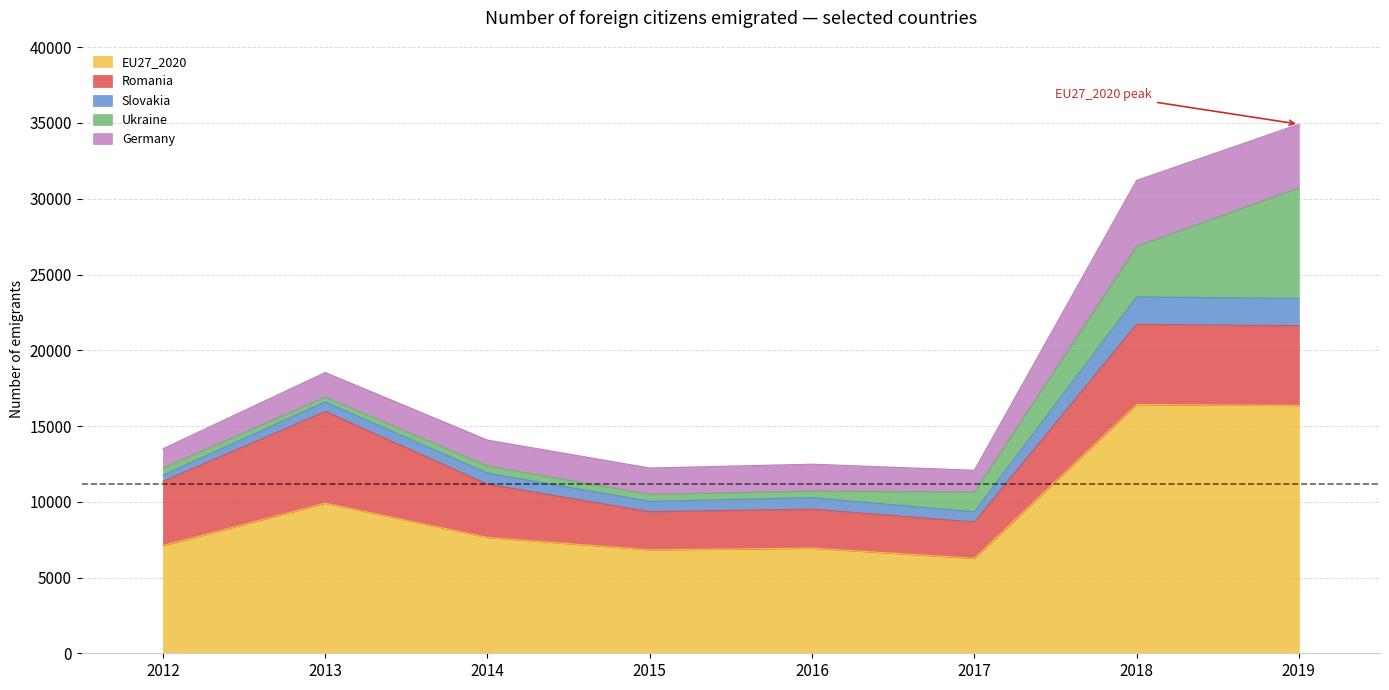

How many intersections are there between Ukraine and Romania?

1